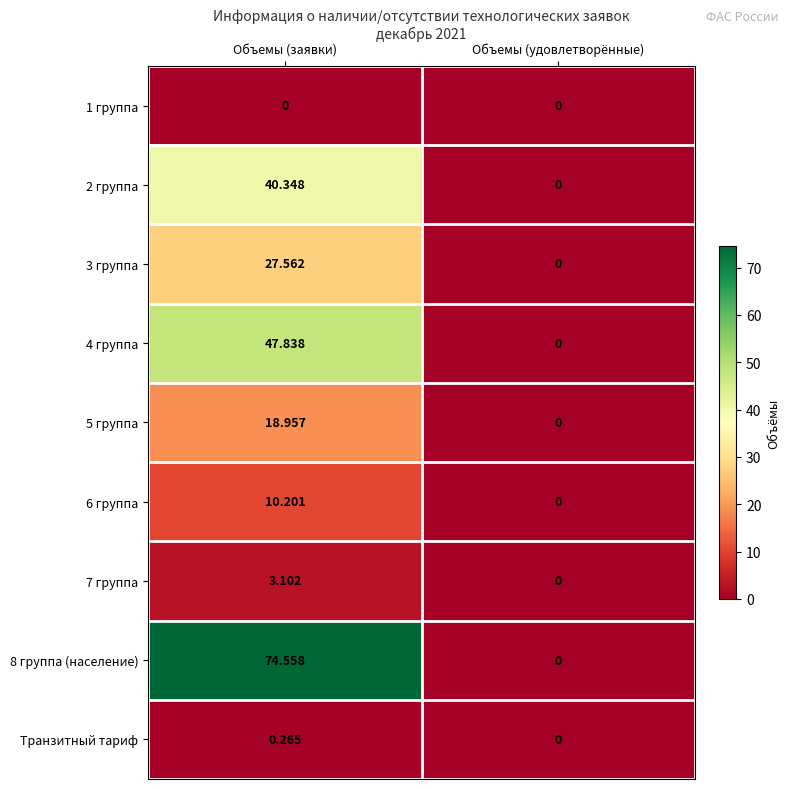

At Объемы (заявки), list the series in order from smallest to largest.

1 группа, Транзитный тариф, 7 группа, 6 группа, 5 группа, 3 группа, 2 группа, 4 группа, 8 группа (население)